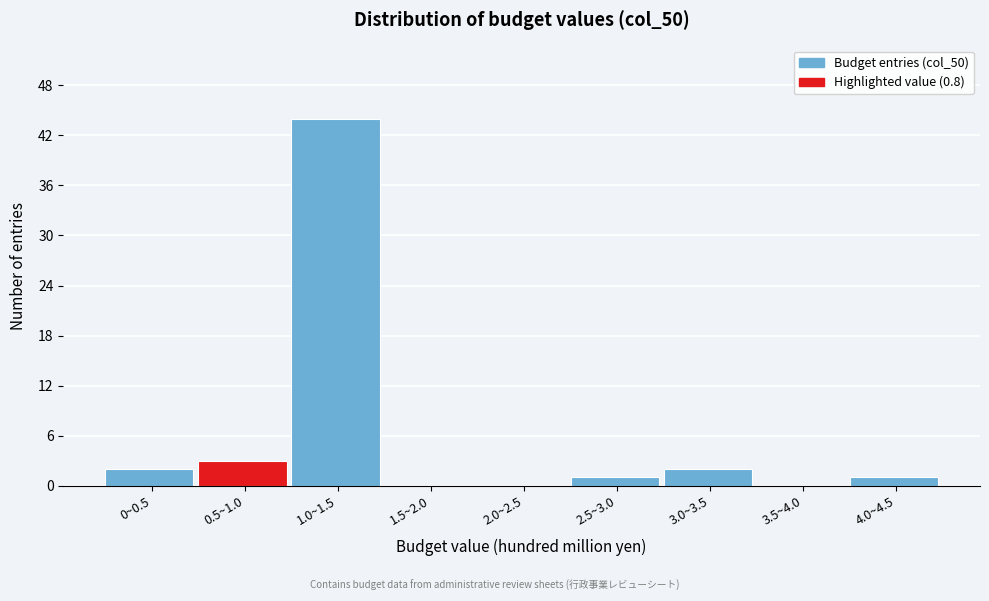

Reading left to right, list all the values displayed in this chart.

0~0.5=2	0.5~1.0=3	1.0~1.5=44	1.5~2.0=0	2.0~2.5=0	2.5~3.0=1	3.0~3.5=2	3.5~4.0=0	4.0~4.5=1